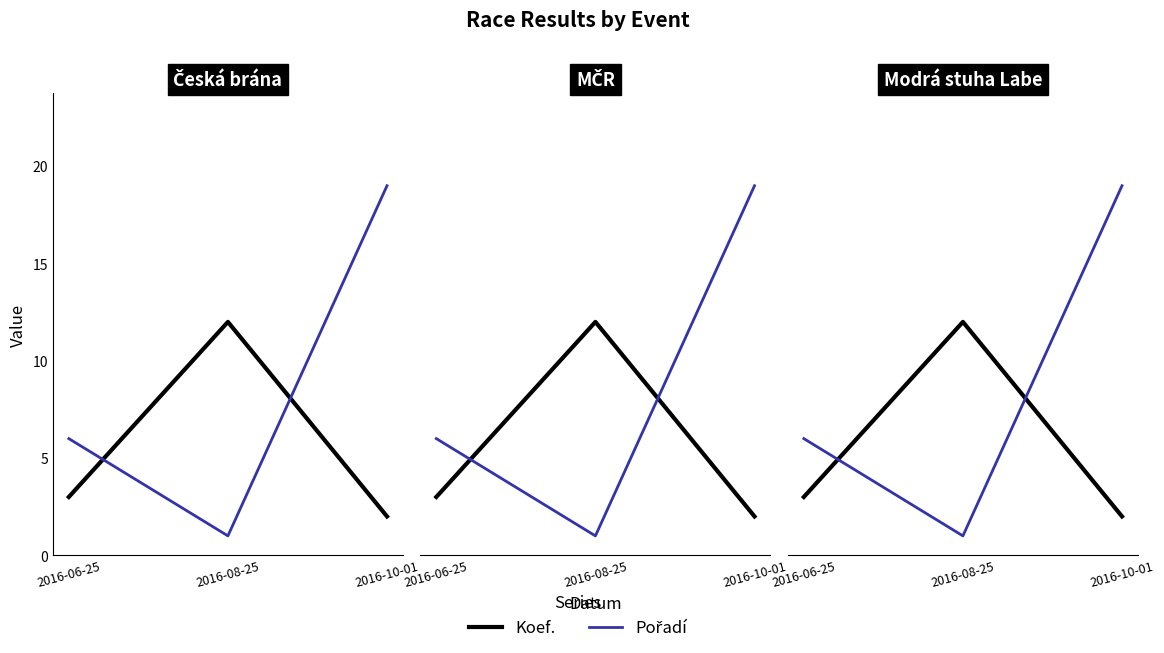

List the labels in order of Koef. value, largest first.

2016-08-25, 2016-06-25, 2016-10-01